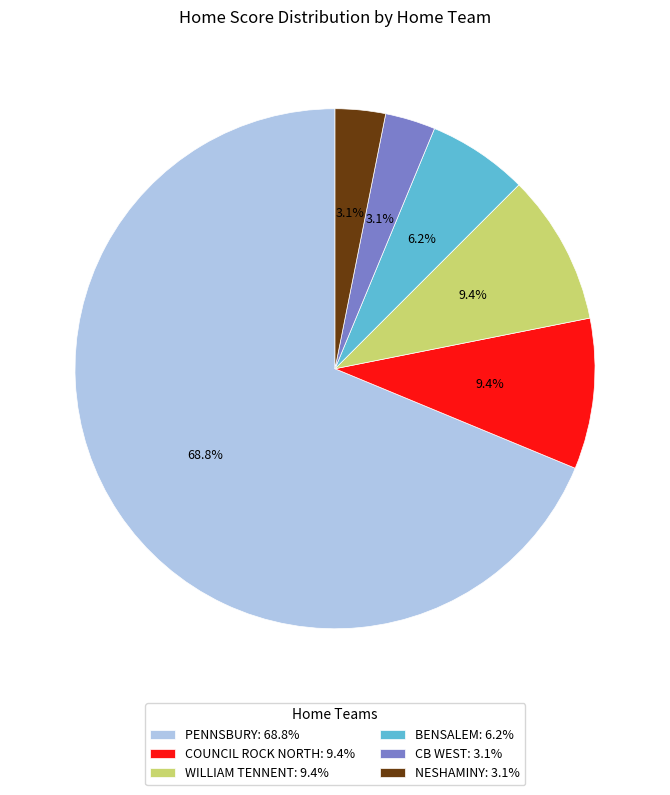

To the nearest percent, what is the average slice percentage?

17%